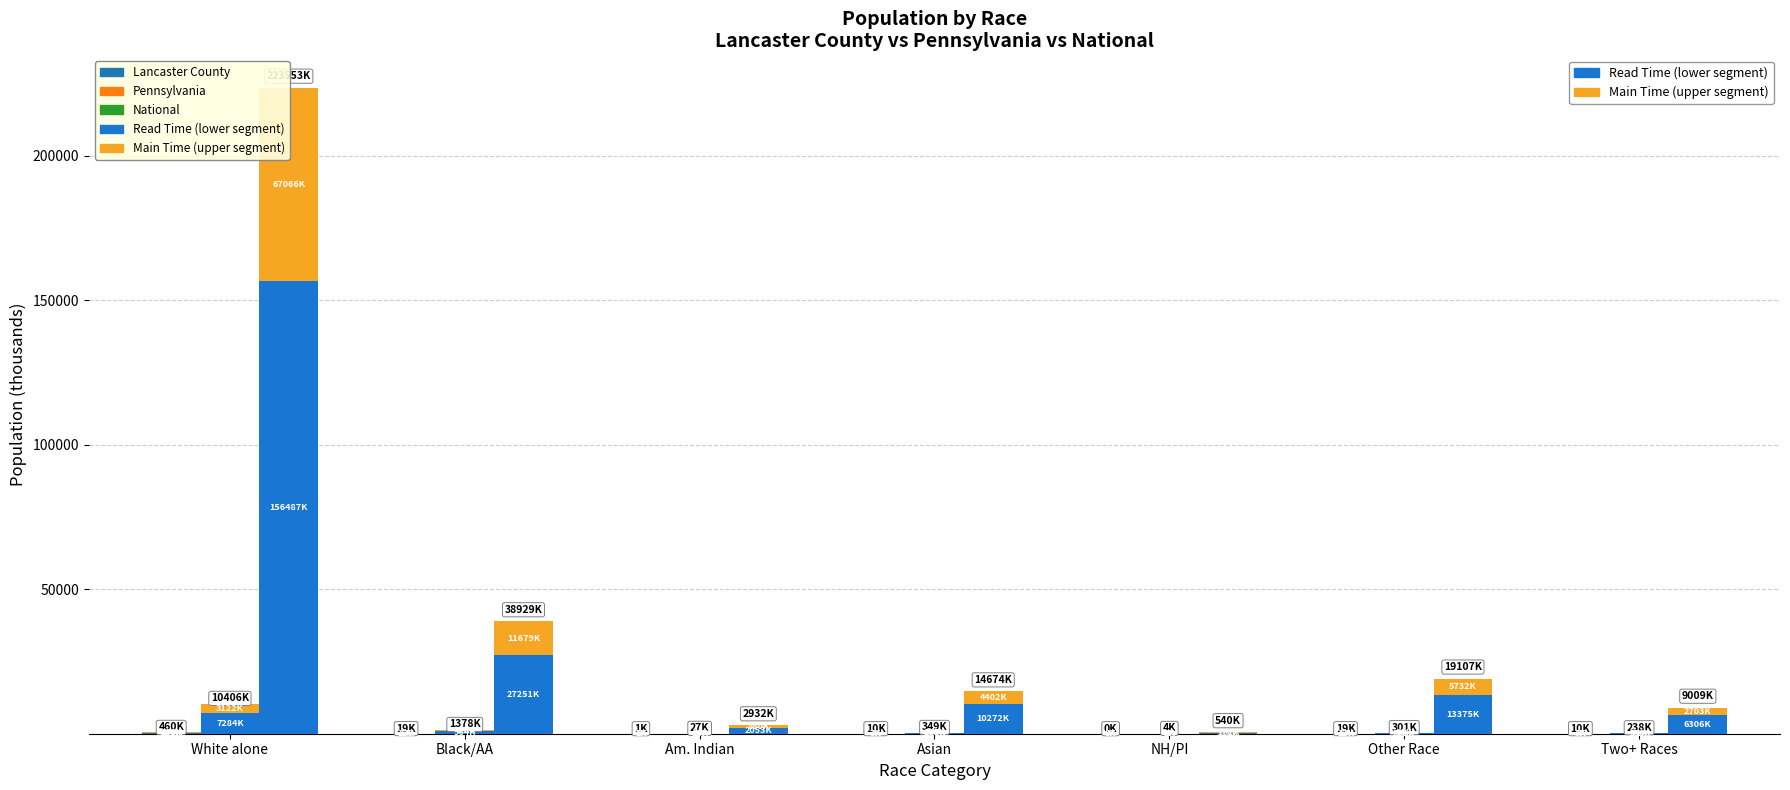

At Asian, list the series in order from largest to smallest.

Read Time, Main Time